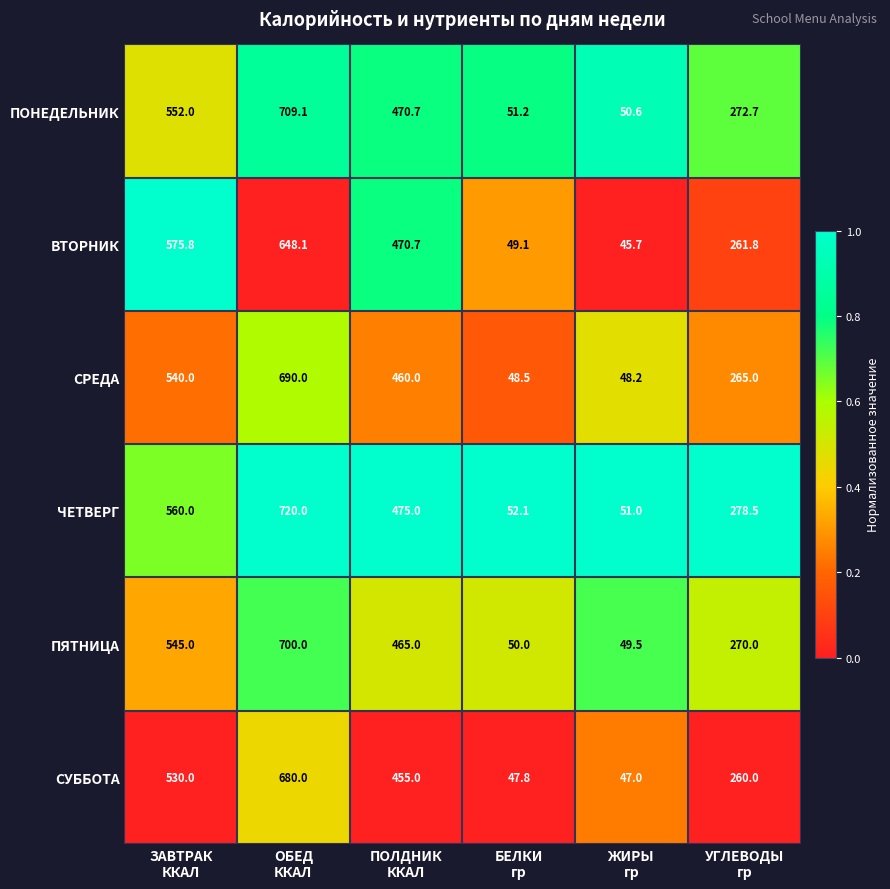

At ЗАВТРАК
ККАЛ, list the series in order from smallest to largest.

СУББОТА, СРЕДА, ПЯТНИЦА, ПОНЕДЕЛЬНИК, ЧЕТВЕРГ, ВТОРНИК